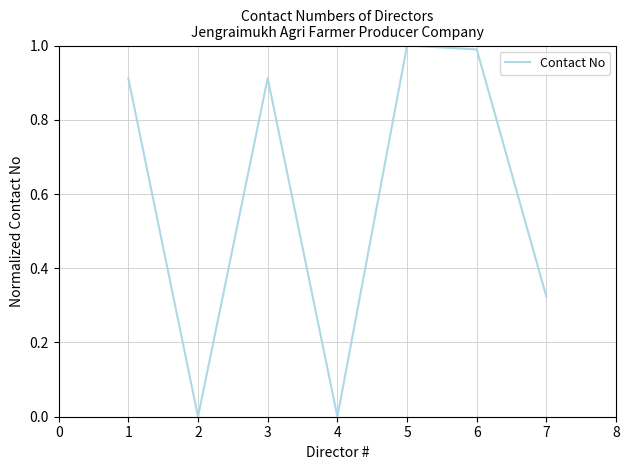

Between 6 and 2, which is larger?

6